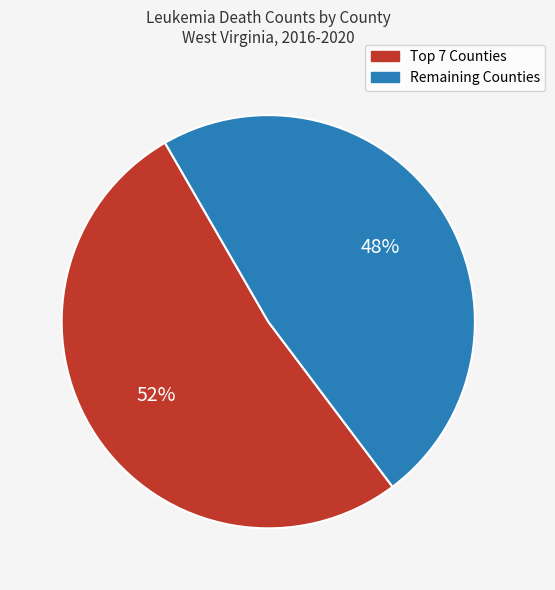

What is the largest slice in the pie chart?

Top 7 Counties